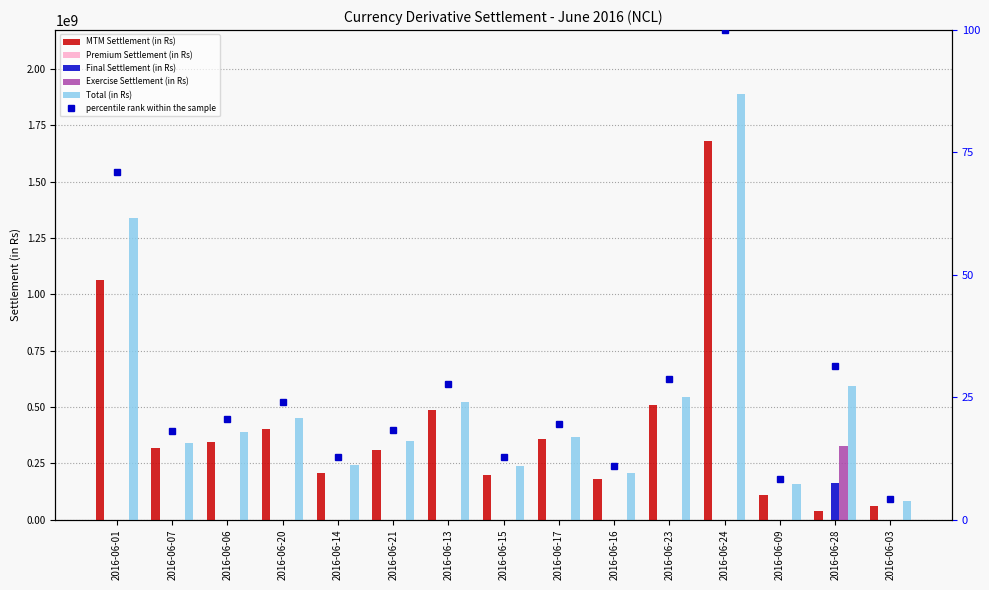

How many groups of bars are there?

15